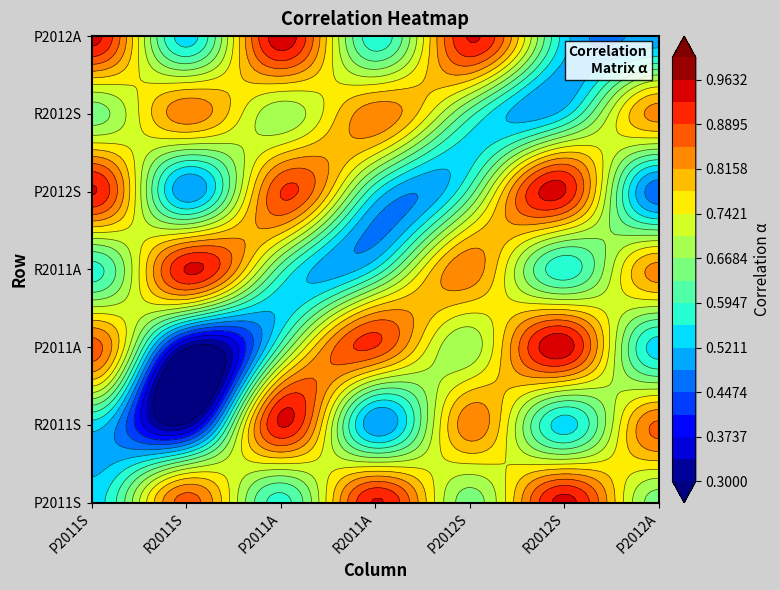

Which category has the lowest value in the R2011A series?

R2011A